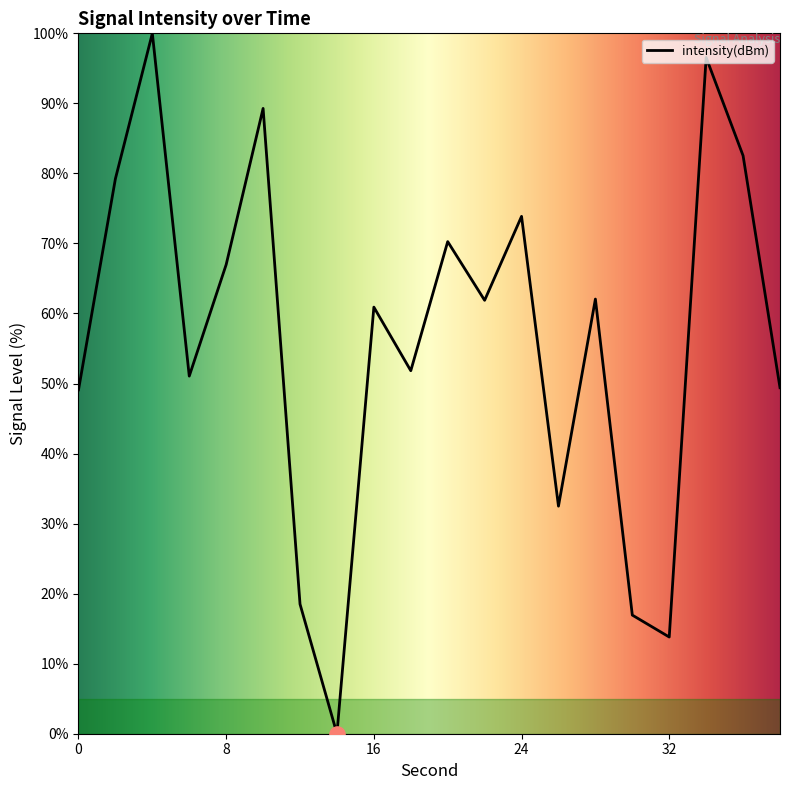

What is the maximum value shown in the chart?

100.0